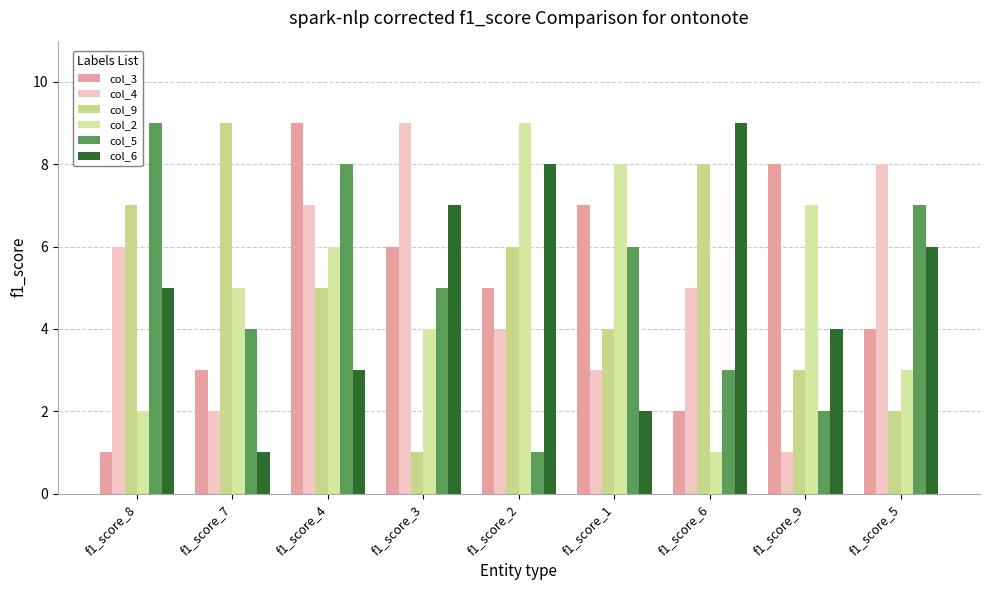

What are all the series names shown in the legend?

col_3, col_4, col_9, col_2, col_5, col_6